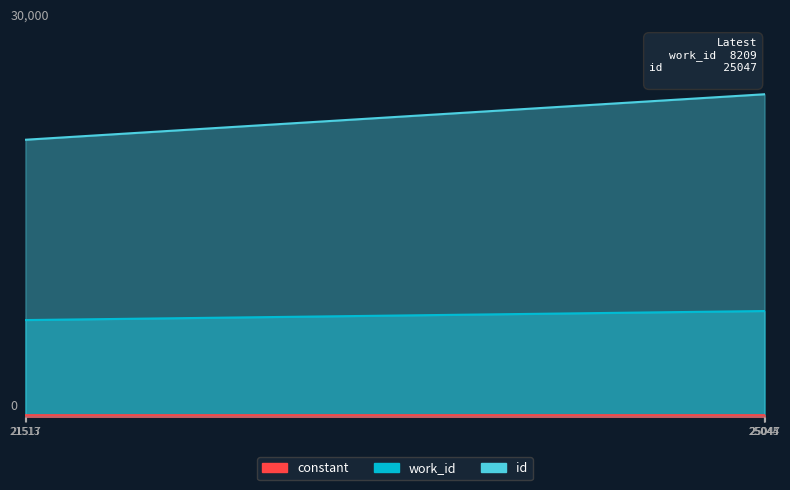

True or false: id has a value of 37575 at 25044.

False